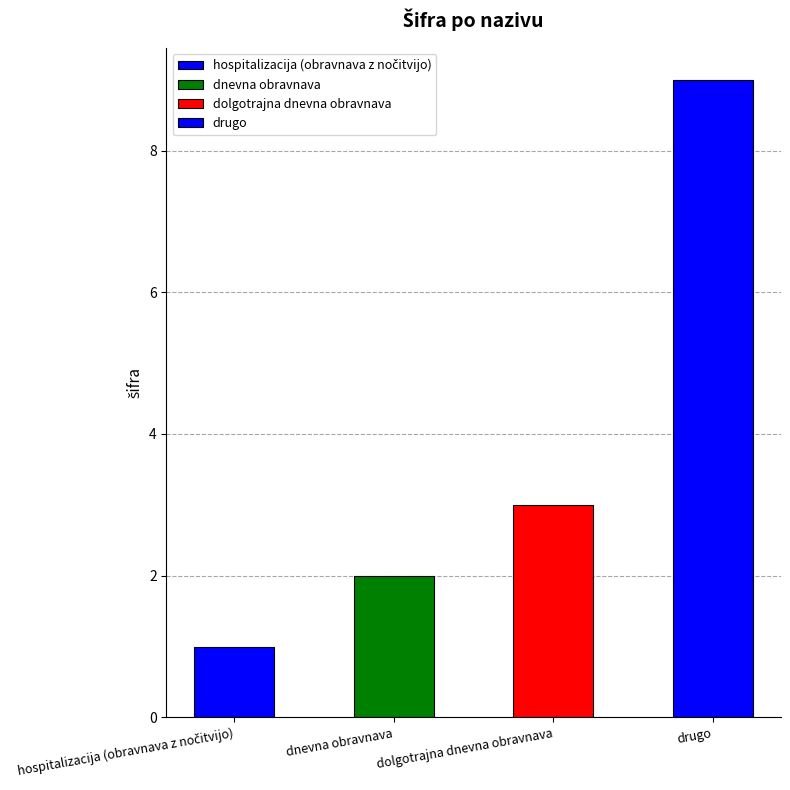

Rank the categories by value from lowest to highest.

hospitalizacija (obravnava z nočitvijo), dnevna obravnava, dolgotrajna dnevna obravnava, drugo